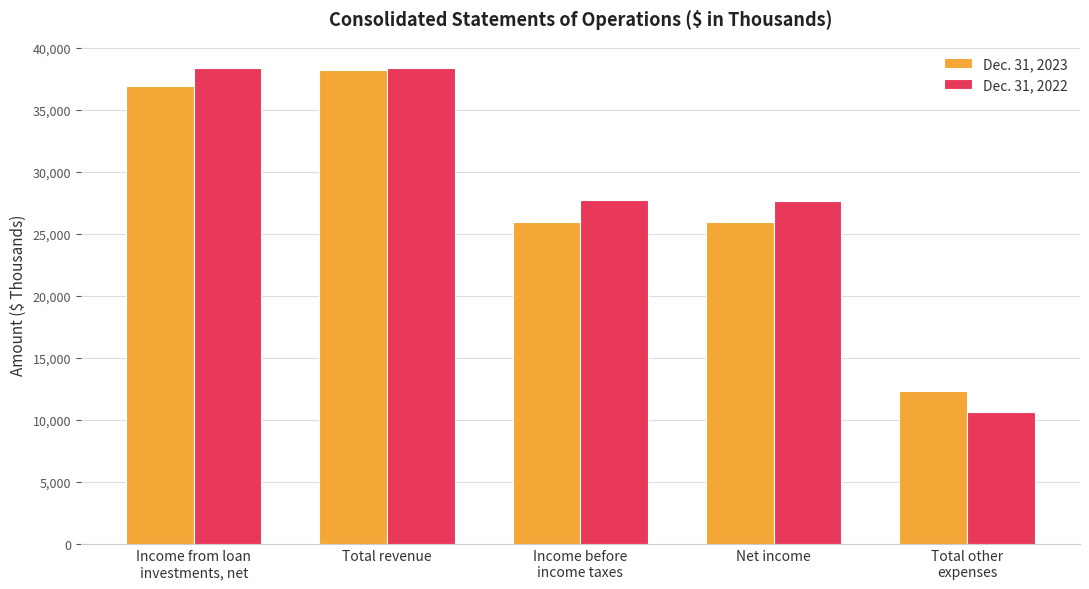

Does the chart contain stacked bars?

No